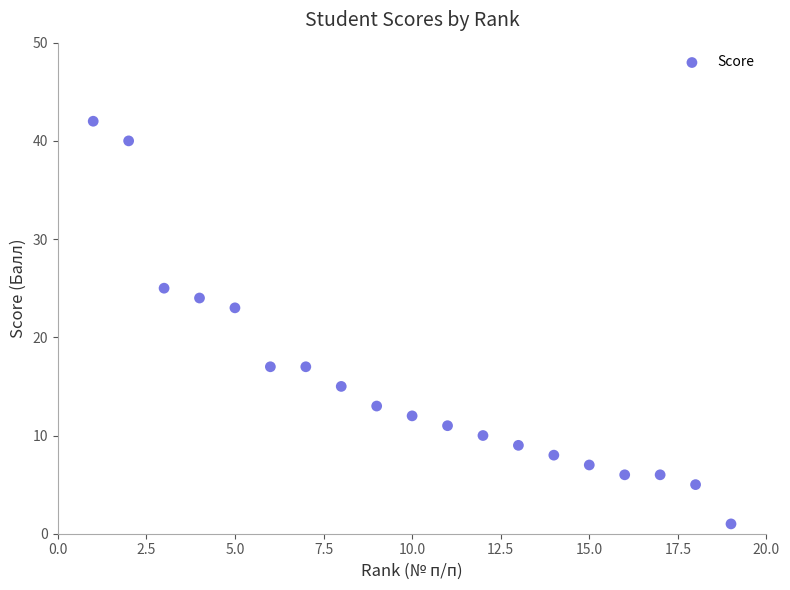

What Y value in the scatter plot is closest to 21?

23